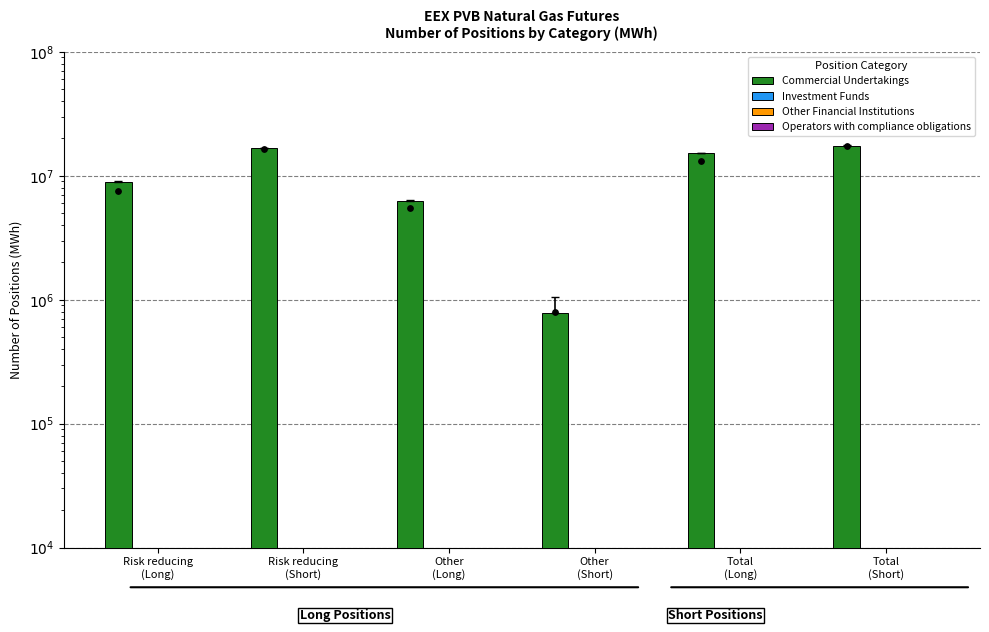

What is the total value across all series at Risk reducing
(Short)?

16643850.3